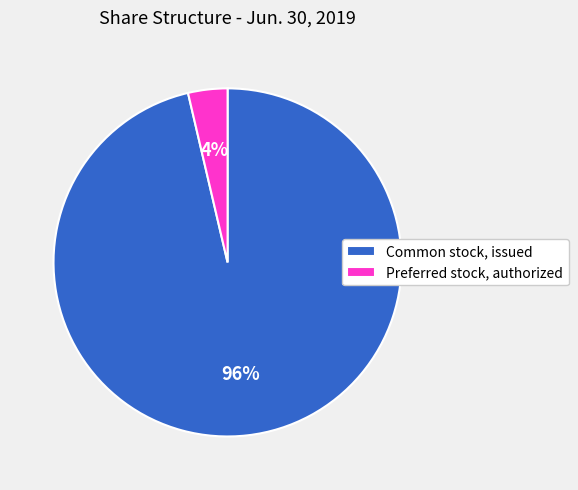

Which has a higher value, Common stock, issued or Preferred stock, authorized?

Common stock, issued